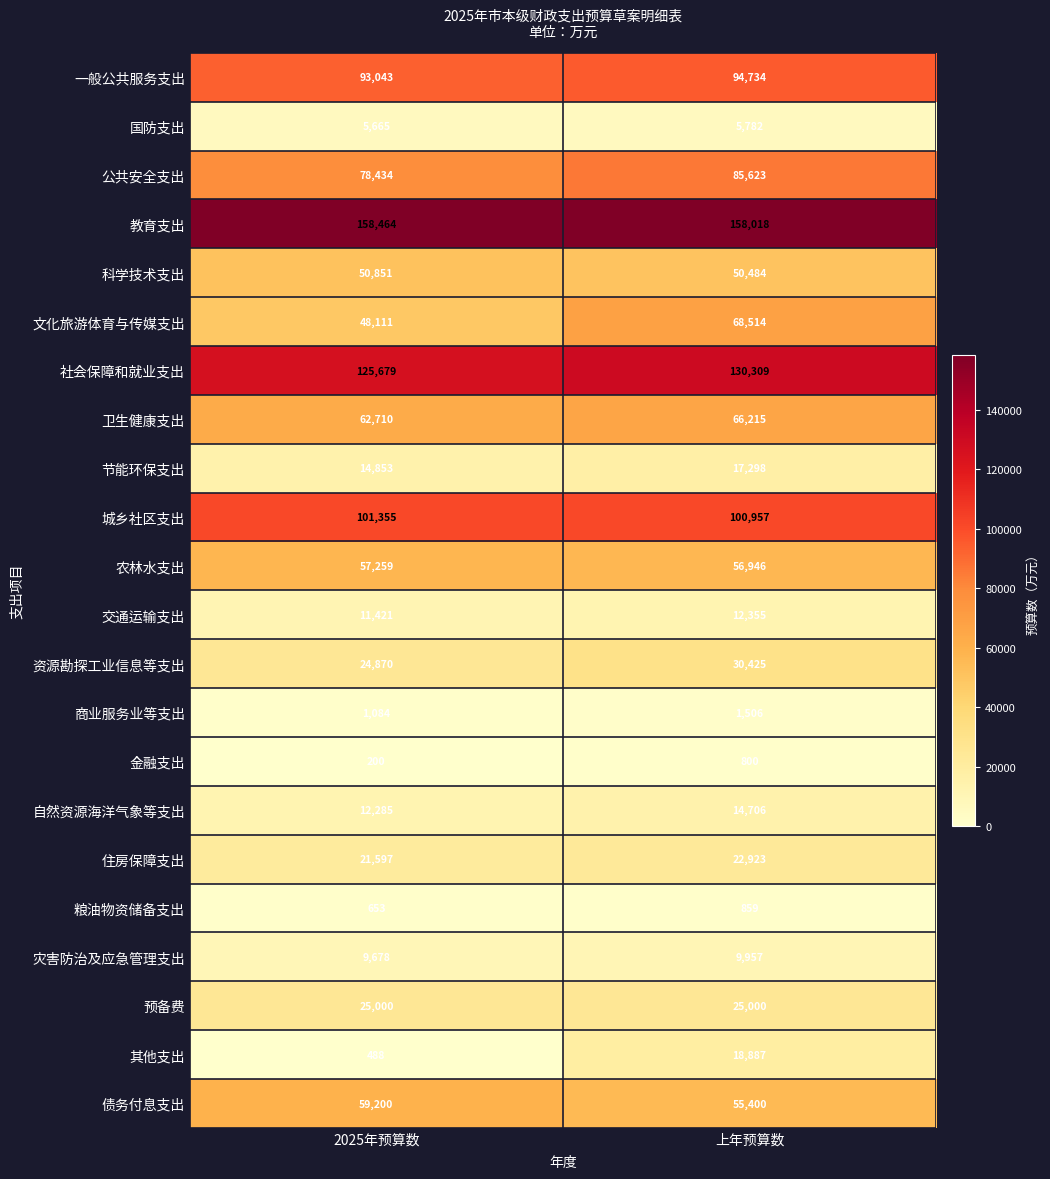

What is the total value across all series at 上年预算数?

1027698